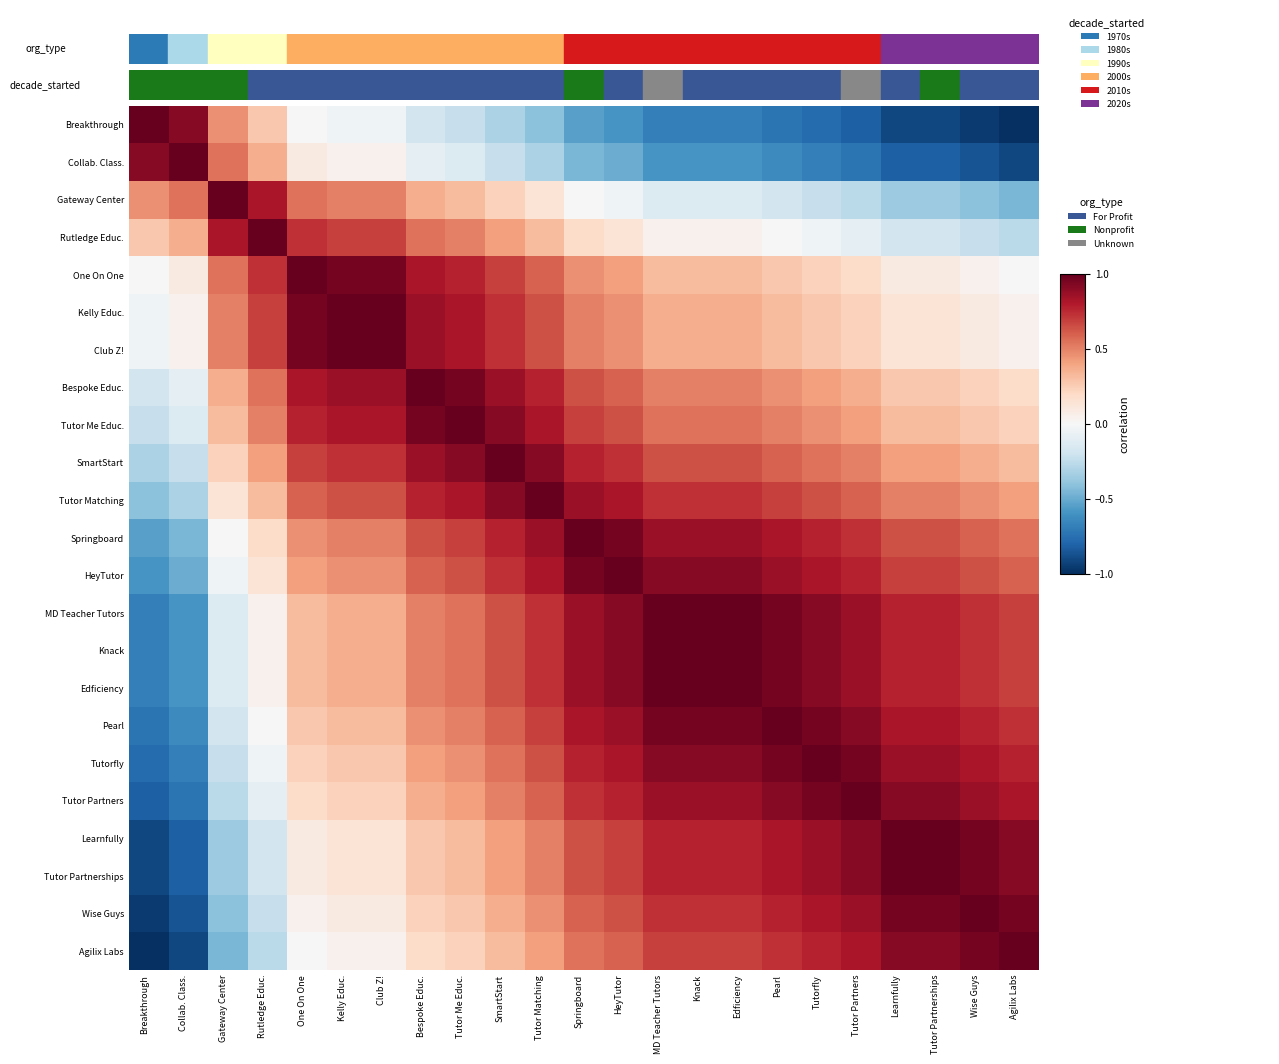

What is the total value across all series at Tutor Partners?

11.0